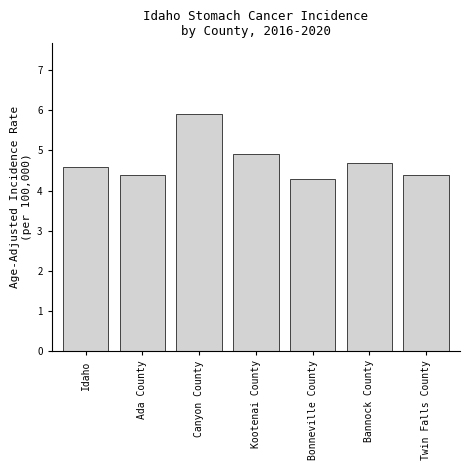

Reading left to right, list all the values displayed in this chart.

Idaho=4.6	Ada County=4.4	Canyon County=5.9	Kootenai County=4.9	Bonneville County=4.3	Bannock County=4.7	Twin Falls County=4.4